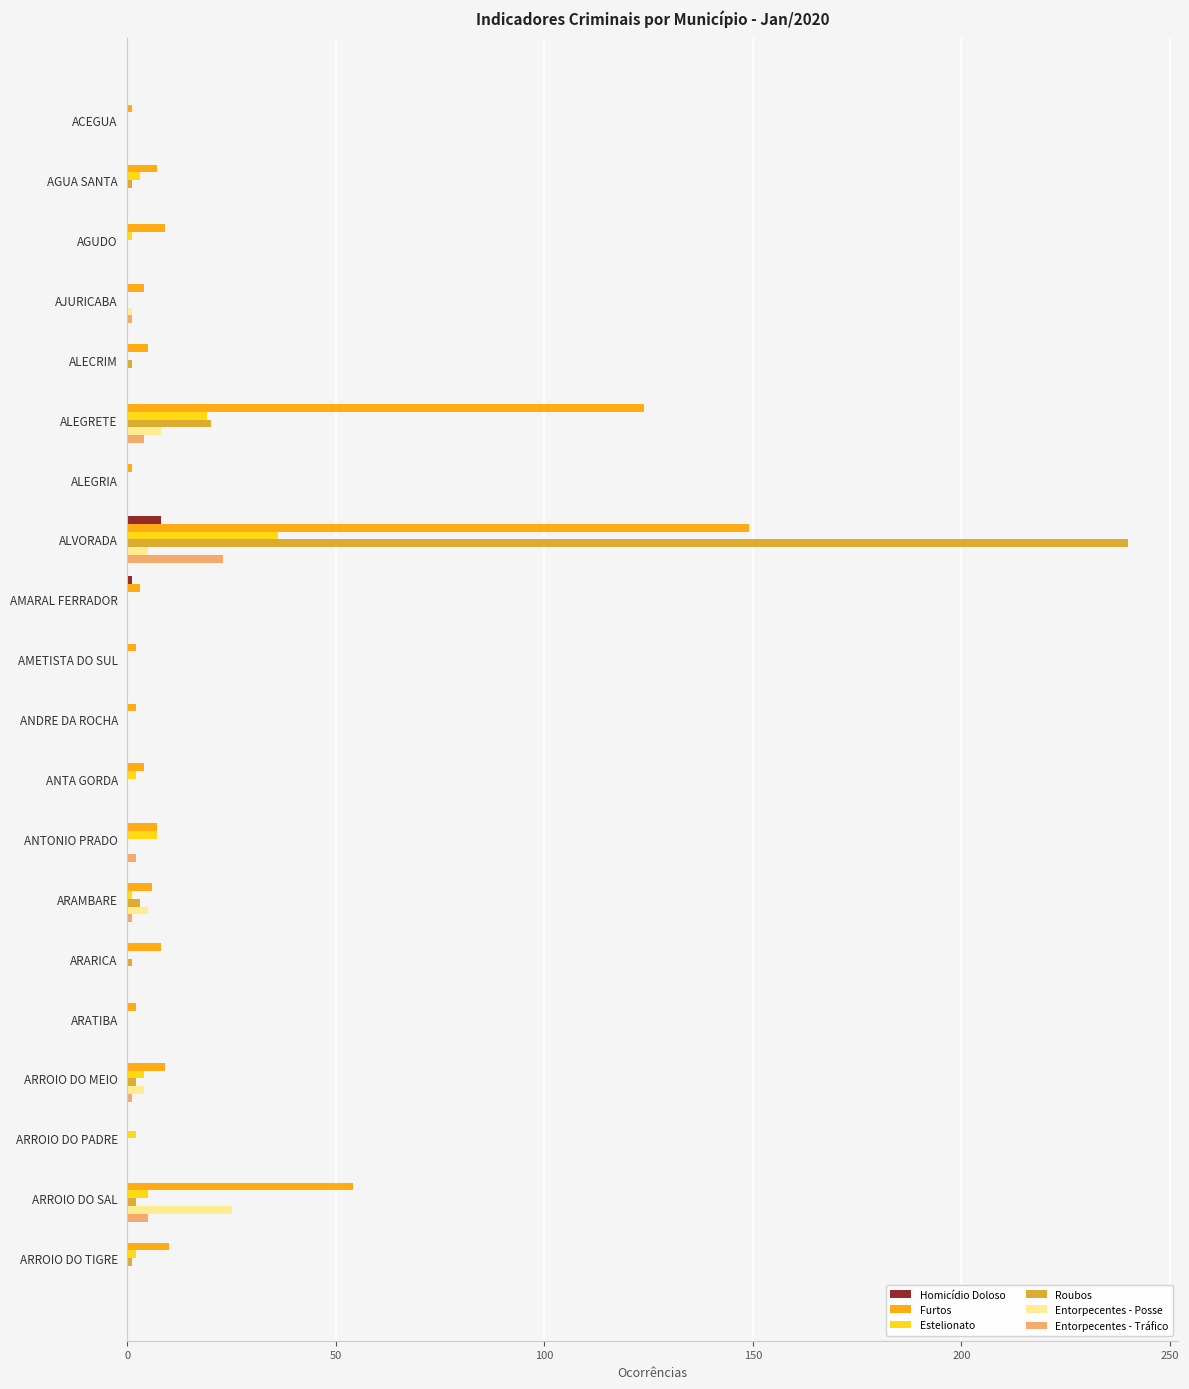

At which category is the sum across all series the highest?

ALVORADA